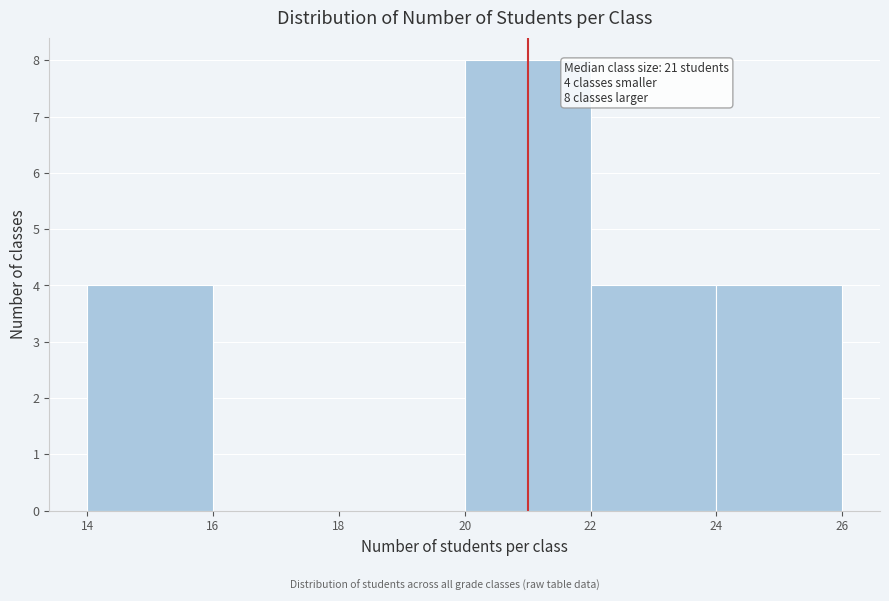

Which range on the x-axis has the tallest bar?

20 to 22